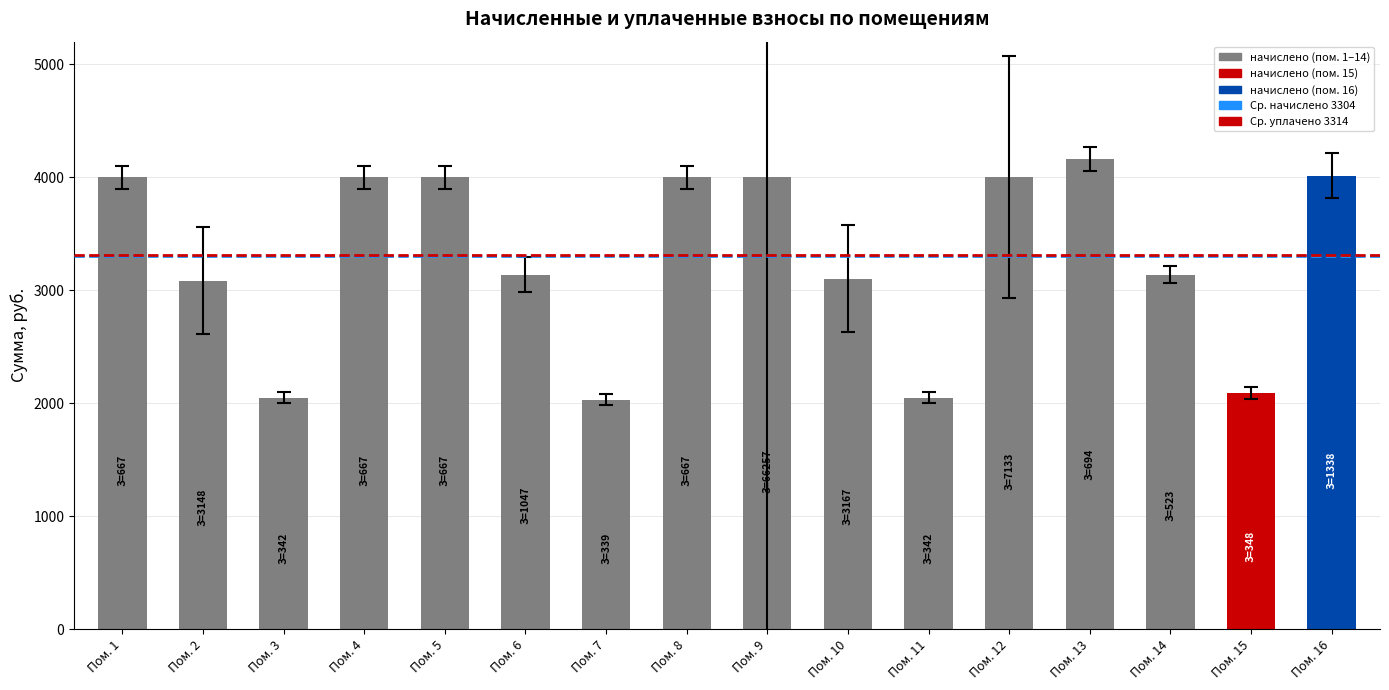

What is the difference between the second highest and minimum values?

1982.2